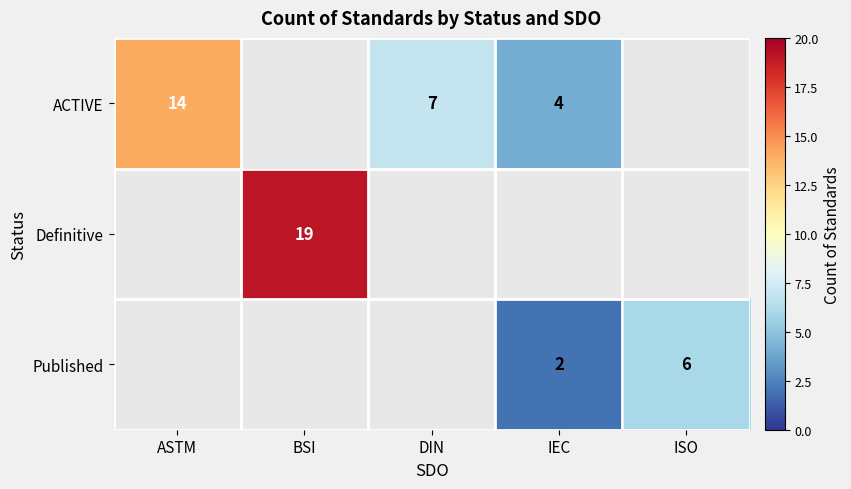

Is it true that Published equals 2 at IEC?

True